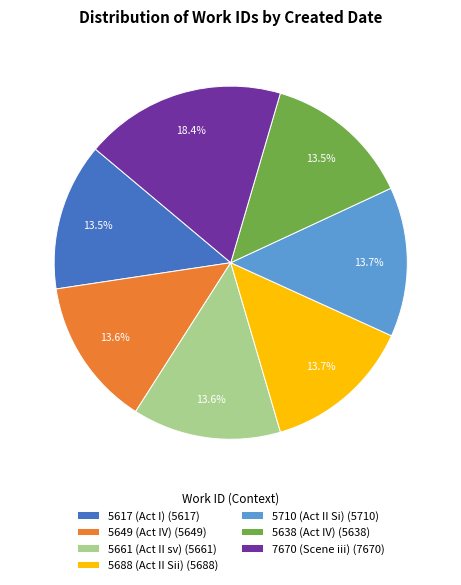

Does any single category account for the majority?

No